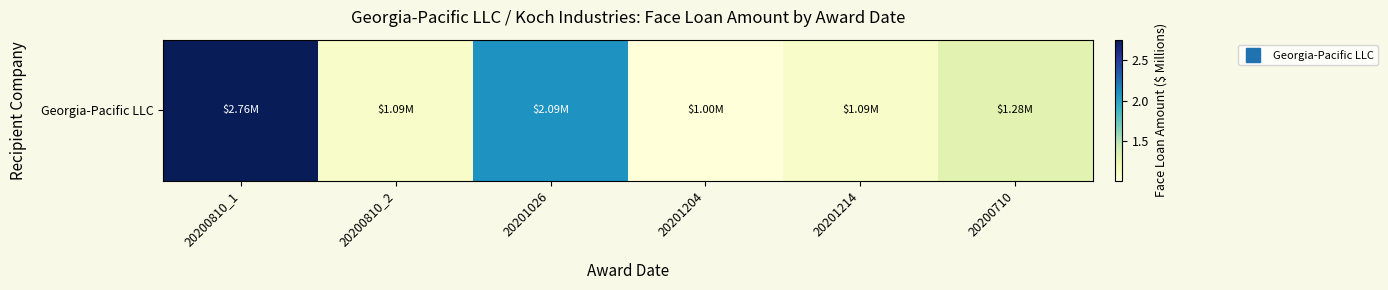

What is the sum of the values at 20201204 and 20200810_2?

2.1